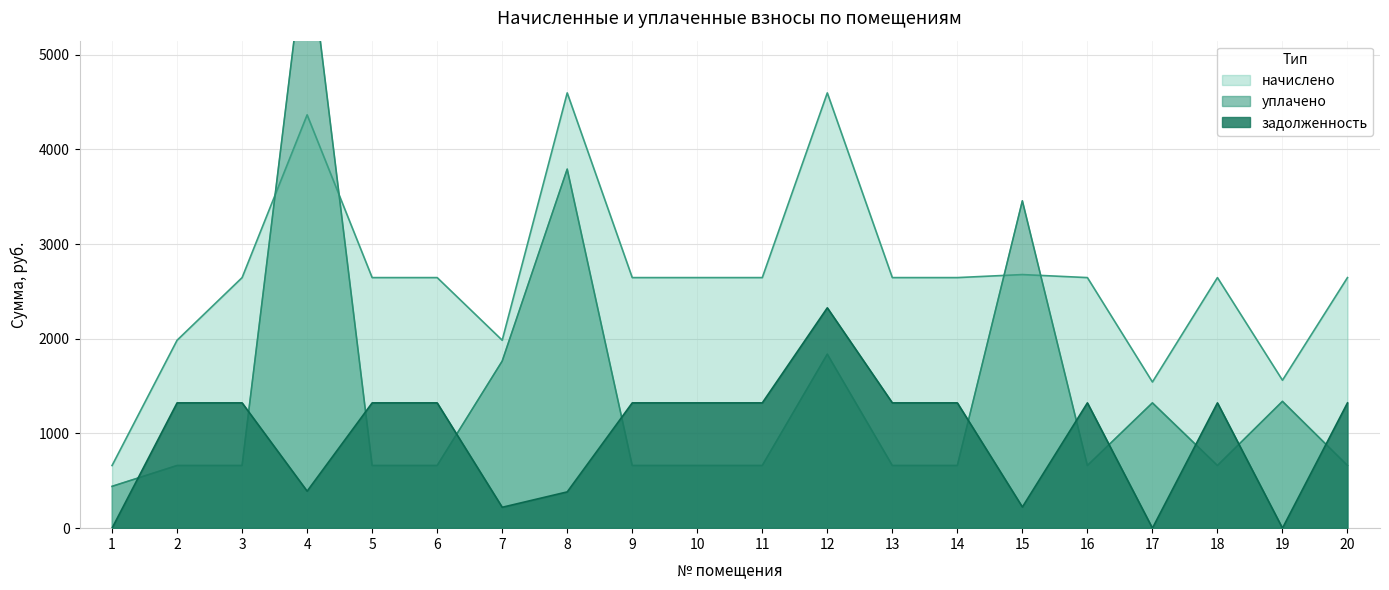

Reading left to right, transcribe all the data shown in this chart.

начислено: 661.4	1984.0	2645.4	4363.7	2645.4	2645.4	1984.0	4595.4	2645.4	2645.4	2645.4	4595.4	2645.4	2645.4	2677.3	2645.4	1543.2	2645.4	1561.8	2645.4
уплачено: 441.4	661.4	661.4	6285.6	661.4	661.4	1763.6	3790.4	661.4	661.4	661.4	1836.5	661.4	661.4	3455.9	661.4	1322.7	661.4	1338.7	661.4
задолженность: 0.0	1322.7	1322.7	390.6	1322.7	1322.7	220.4	382.9	1322.7	1322.7	1322.7	2326.2	1322.7	1322.7	223.1	1322.7	0.0	1322.7	0.0	1322.7